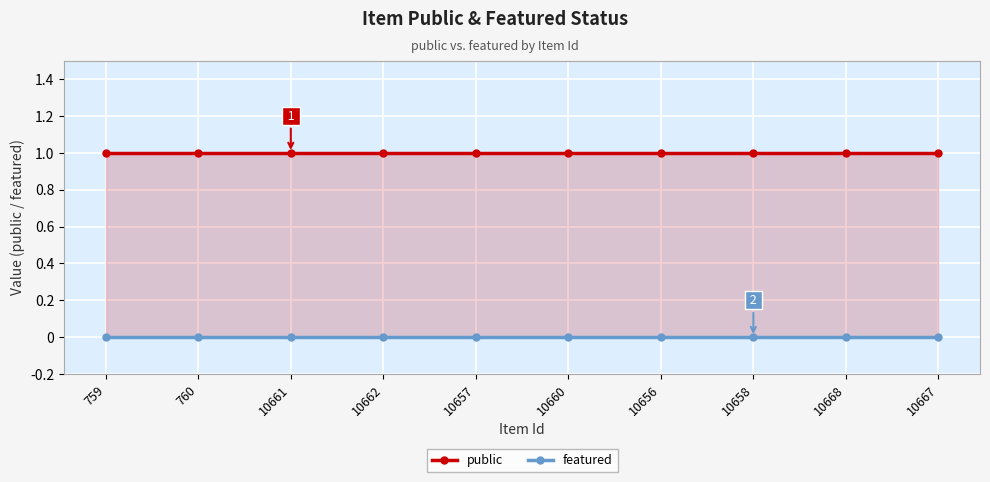

True or false: featured and public cross at least once.

False